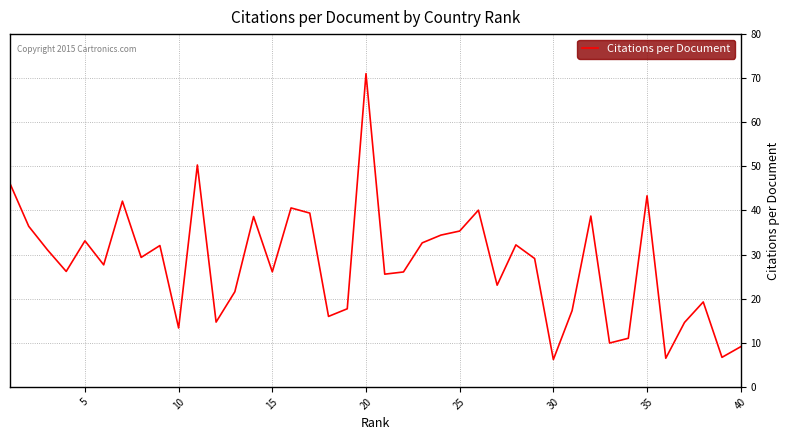

What is the greatest value displayed?

71.0